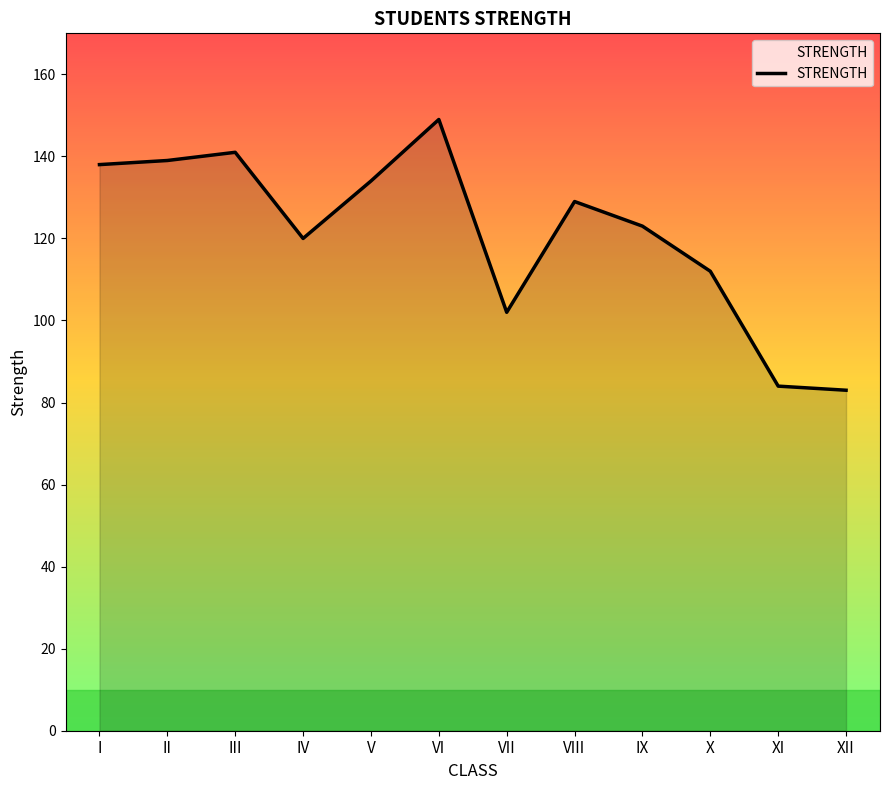

Reading left to right, extract all data points from this chart.

I=138	II=139	III=141	IV=120	V=134	VI=149	VII=102	VIII=129	IX=123	X=112	XI=84	XII=83